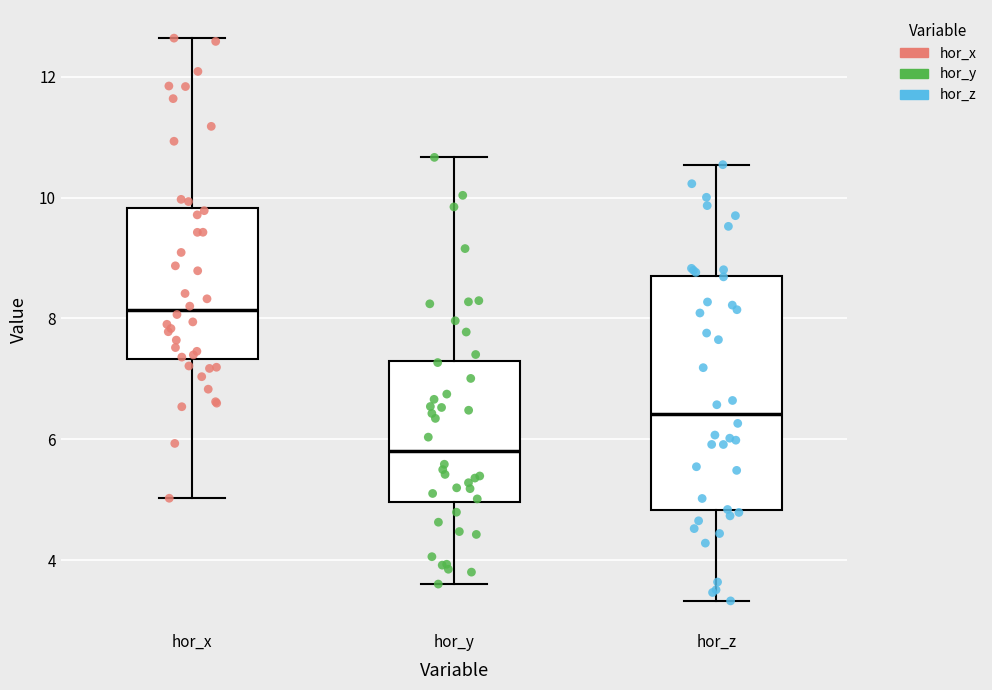

Which box's median line is the lowest?

hor_y